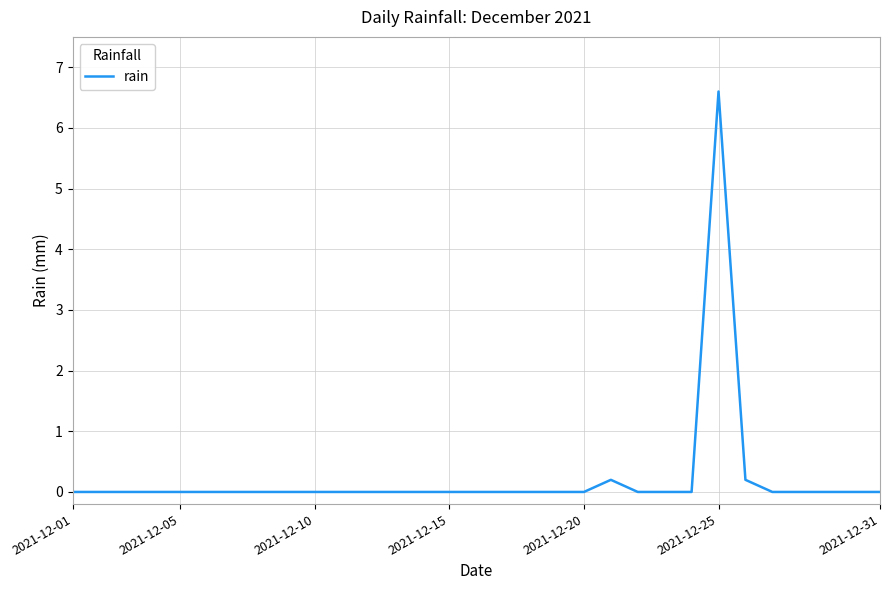

Is this an area chart (filled region under the line)?

No